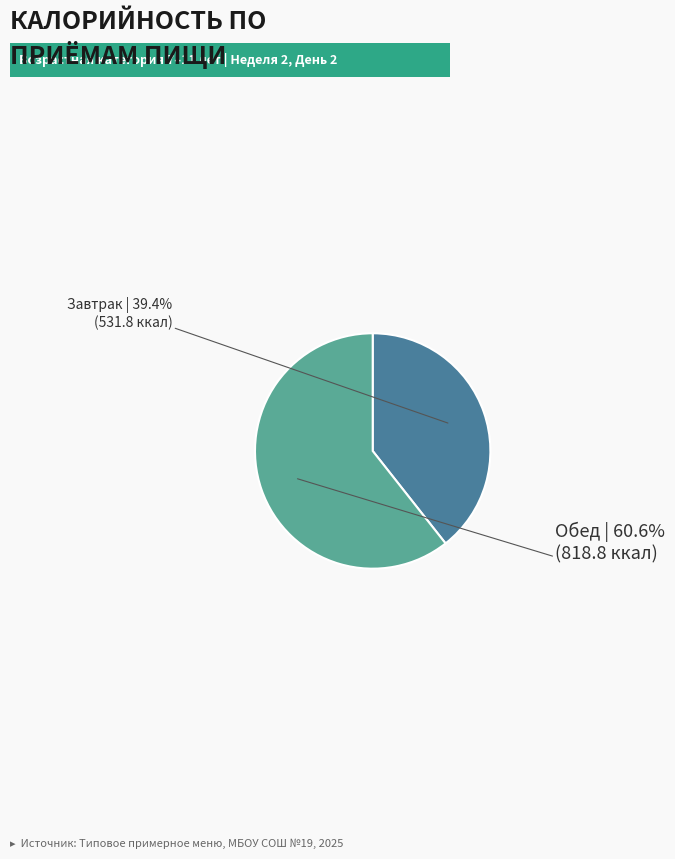

Does any single category account for the majority?

Yes